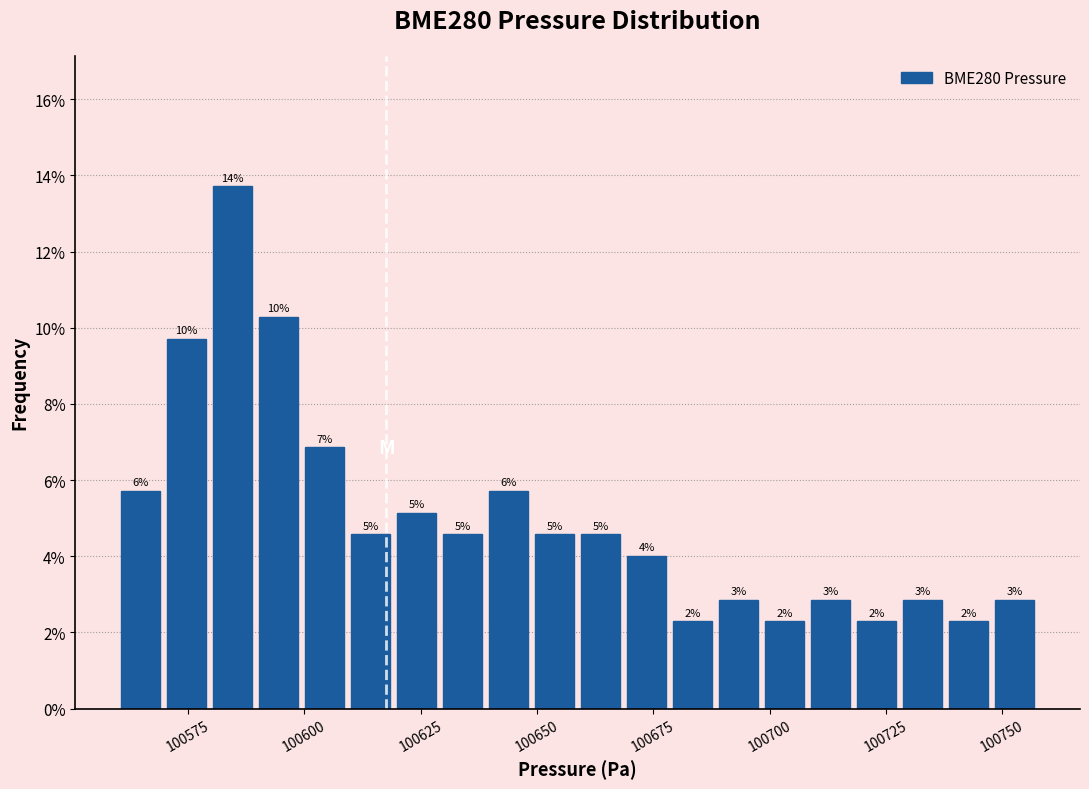

Around what value on the x-axis is the tallest bar? Give the approximate position of its centre, as read against the axis.

100585